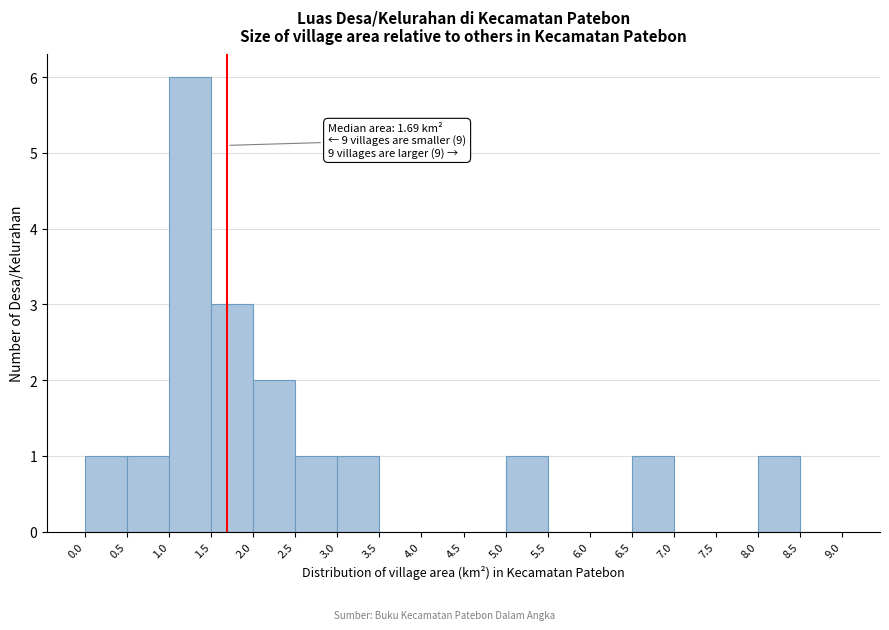

Which range on the x-axis has the tallest bar?

1.0 to 1.5